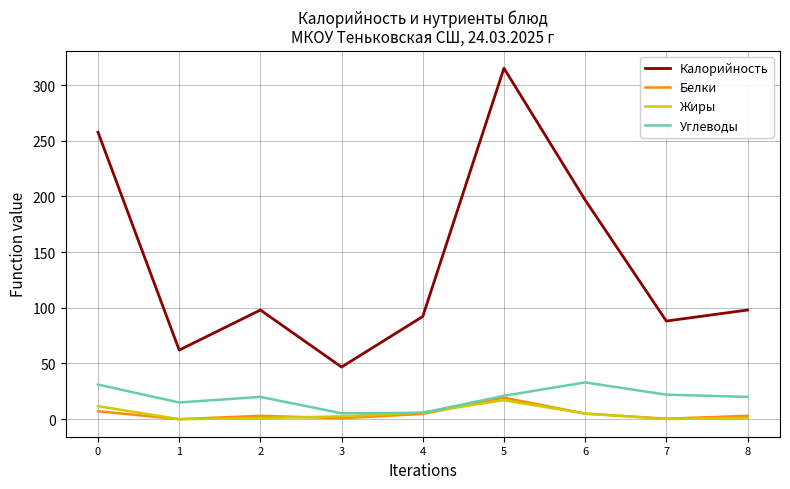

How many lines are shown in the chart?

4